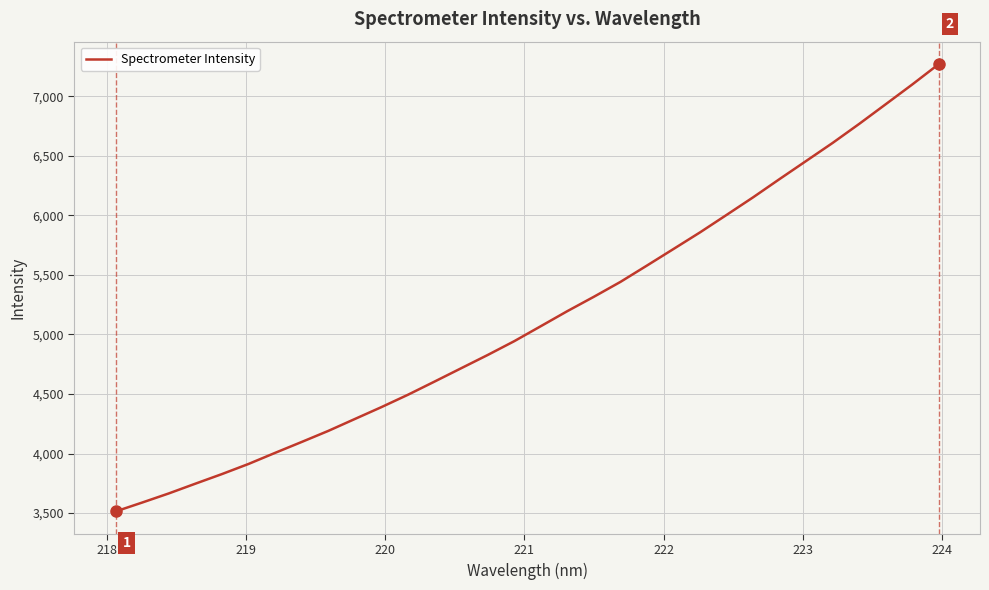

What is the smallest value displayed?

3513.7